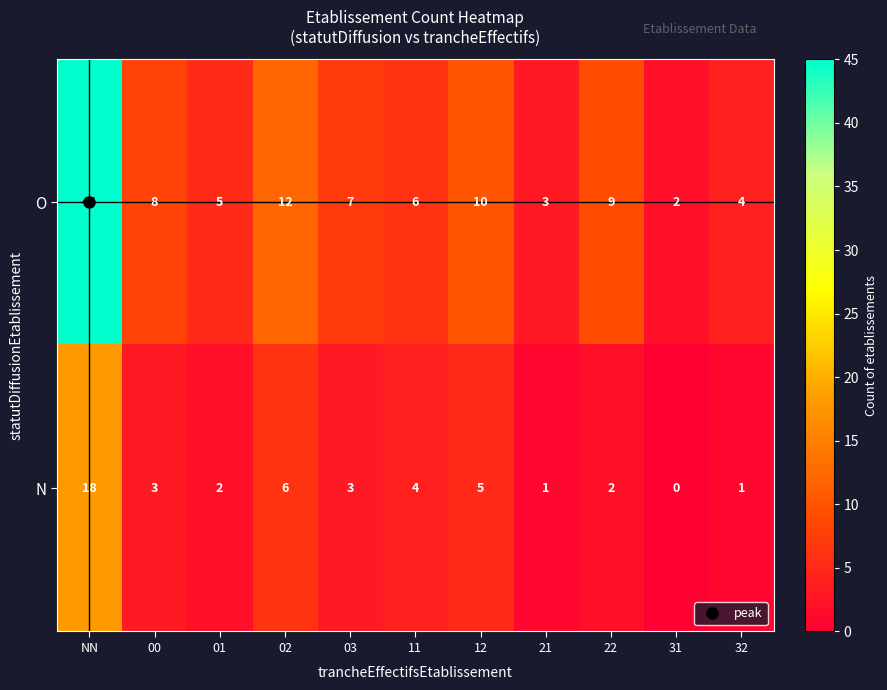

What is the sum of all O values?

111